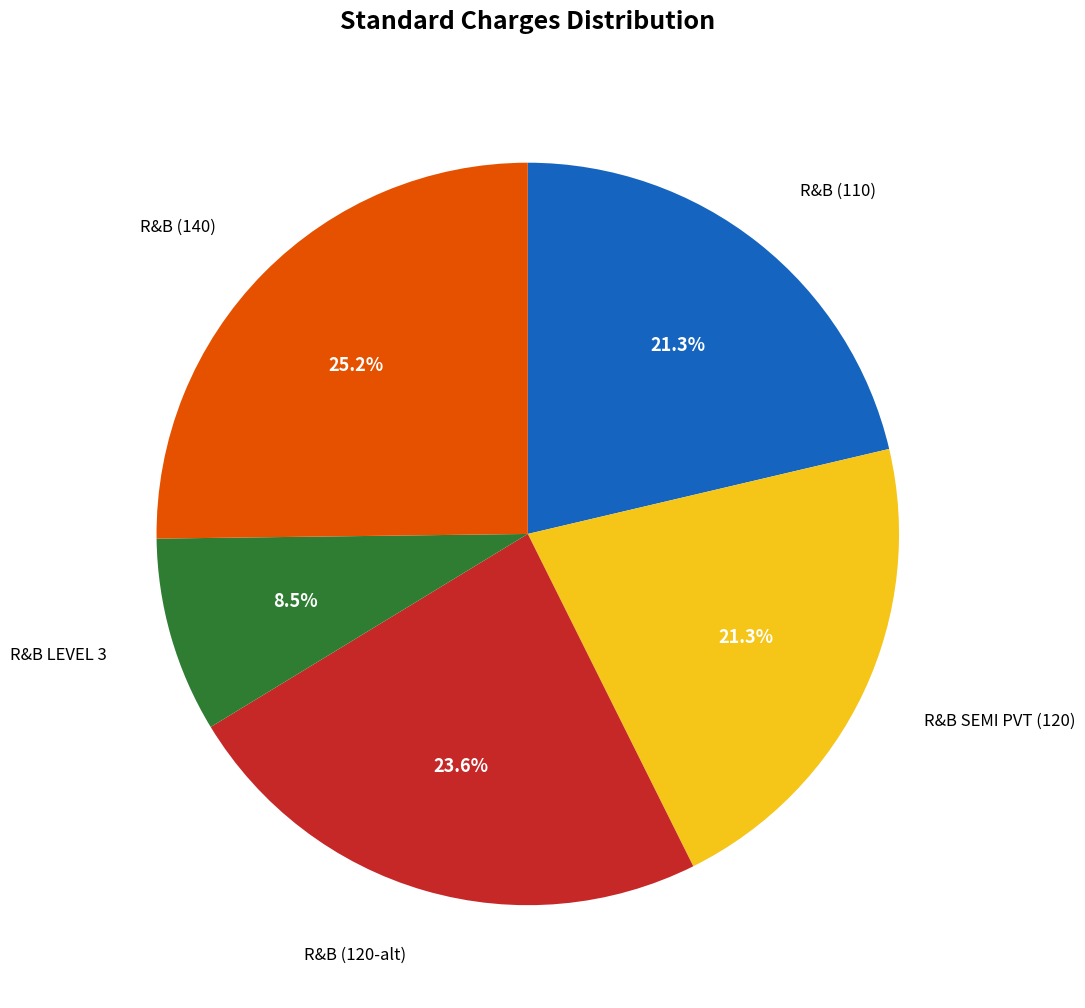

Does any single category account for the majority?

No